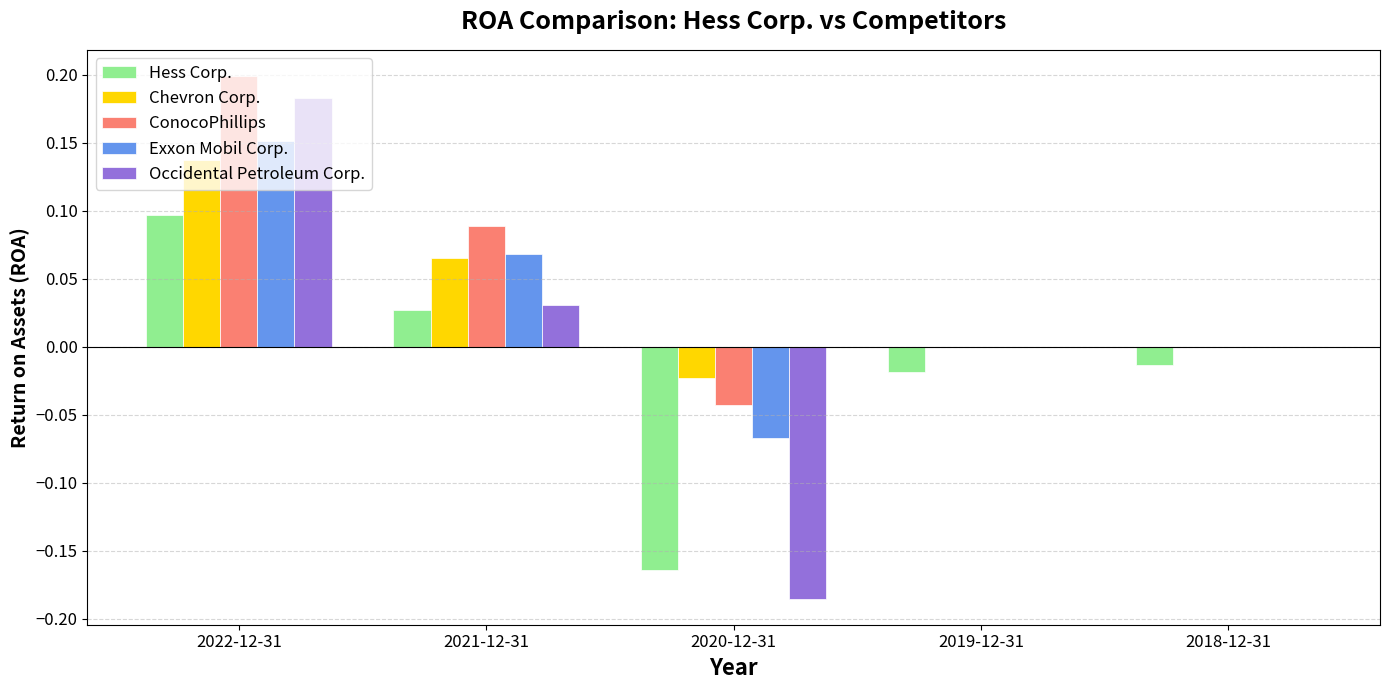

The Occidental Petroleum Corp. series shows 0.0 at 2019-12-31. True or false?

True